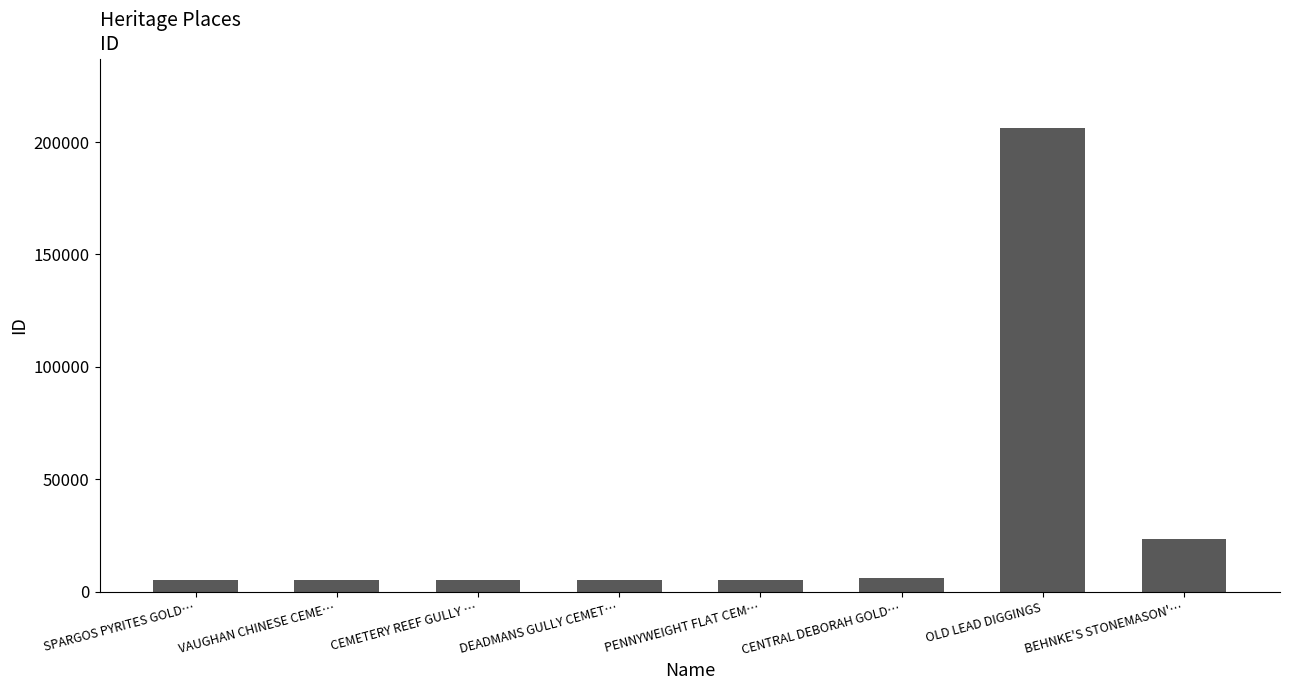

What is the label of the 4th bar from the right?

PENNYWEIGHT FLAT CEM…